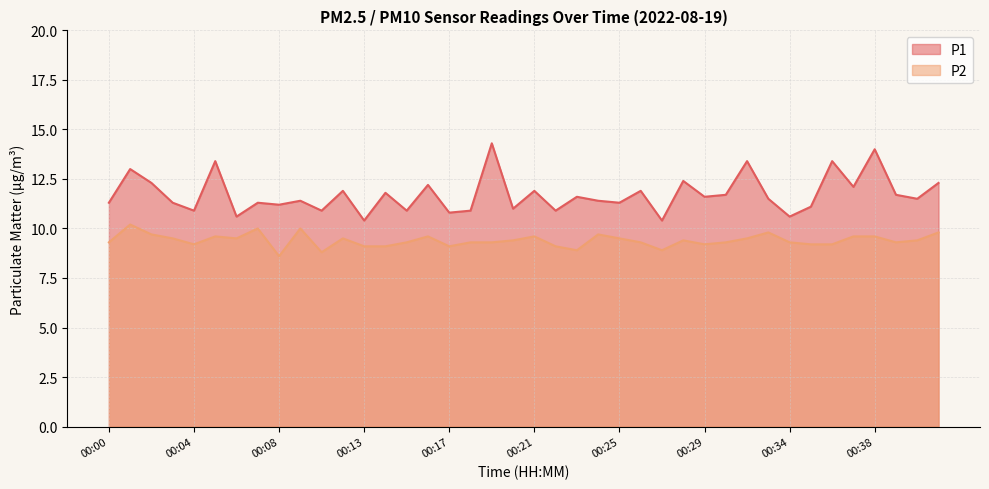

Which series changed the most between 00:13 and 00:41?

P1